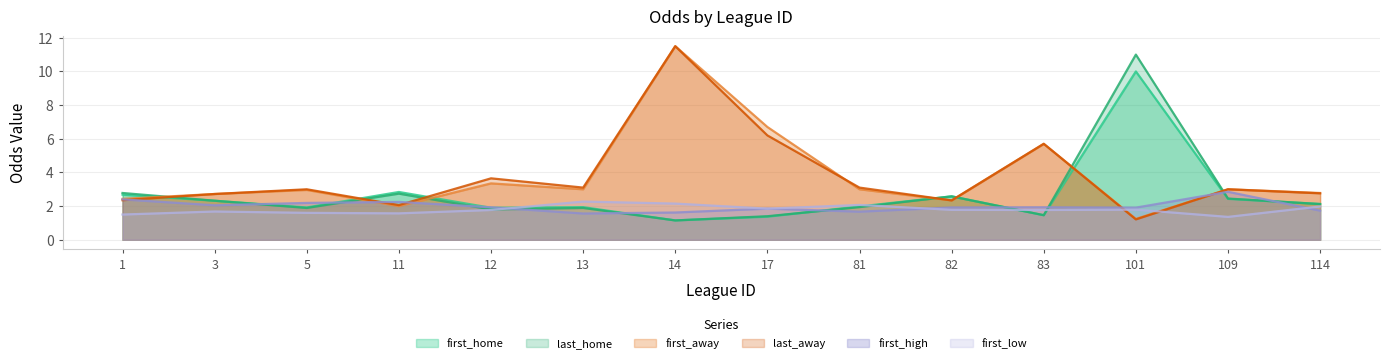

What is the sum of all last_home values?

37.5